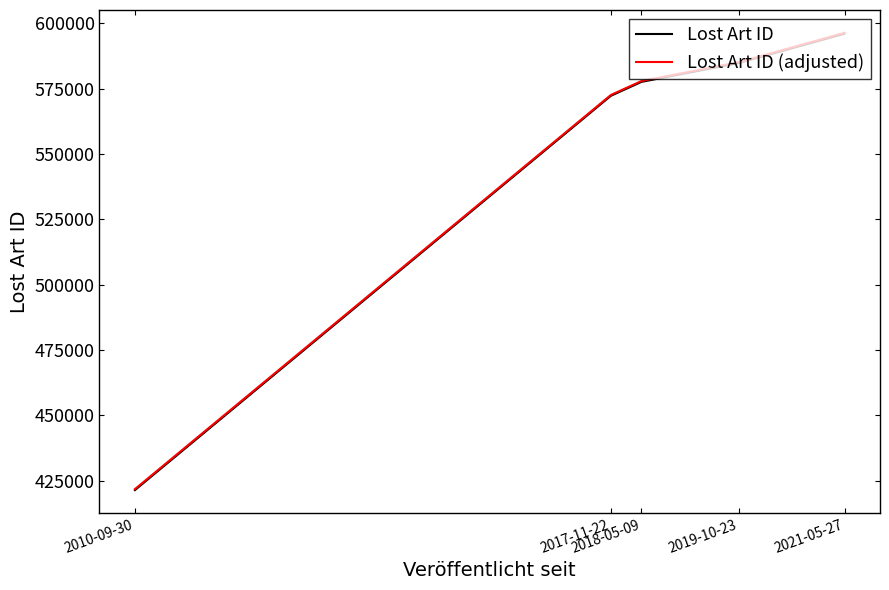

What is the label of the 2nd point from the left?

2017-11-22